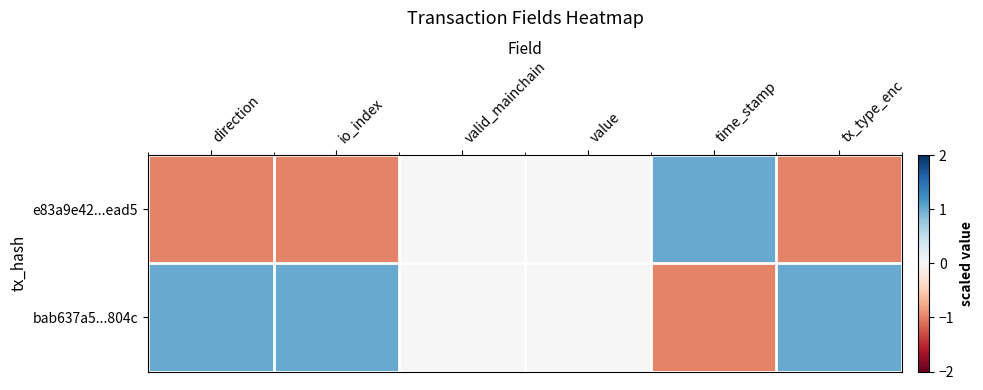

Reading left to right, extract all data points from this chart.

e83a9e42...ead5: direction=-1	io_index=-1	valid_mainchain=0	value=0	time_stamp=1	tx_type_enc=-1
bab637a5...804c: direction=1	io_index=1	valid_mainchain=0	value=0	time_stamp=-1	tx_type_enc=1